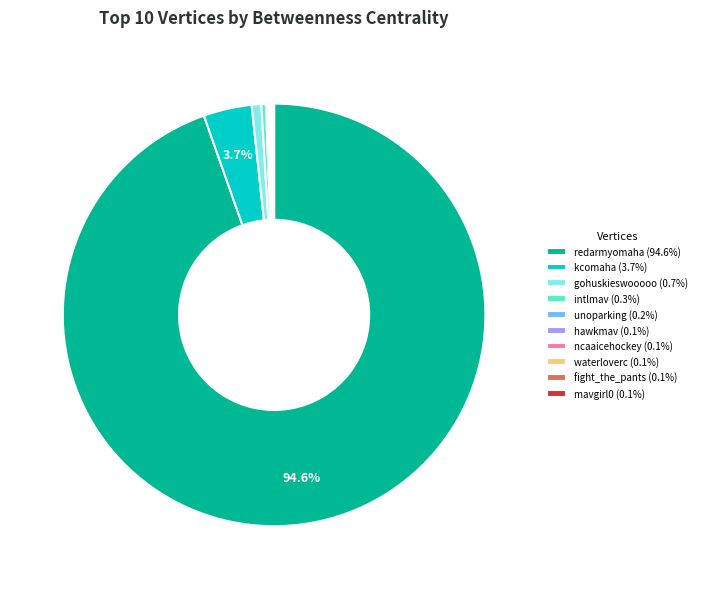

What portion of the pie excludes kcomaha (3.7%)?

96.3%